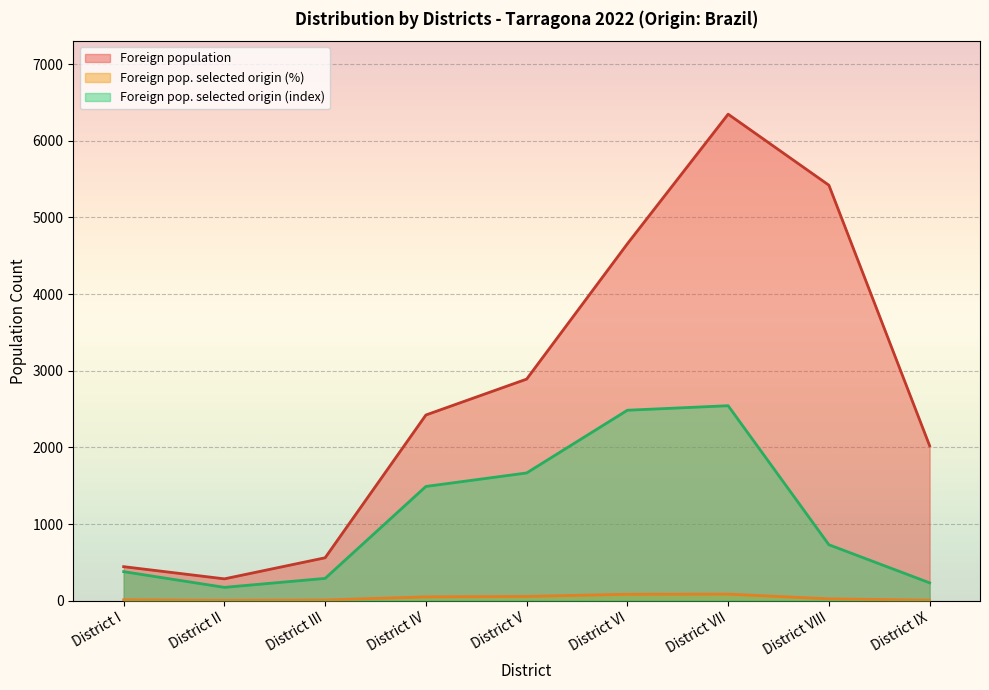

True or false: Foreign population and Foreign pop. selected origin (index) intersect in this chart.

False